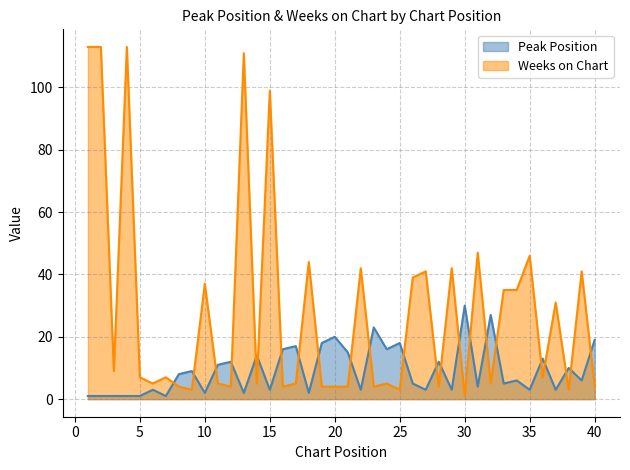

What is the value of the Peak Position point at the 36th from the left?

13